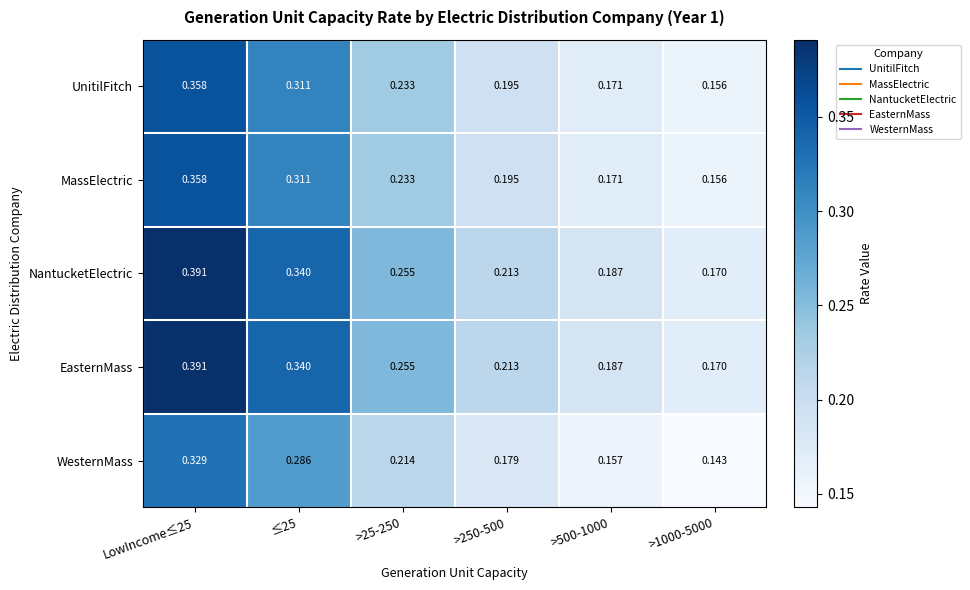

Count the number of data series in this chart.

5